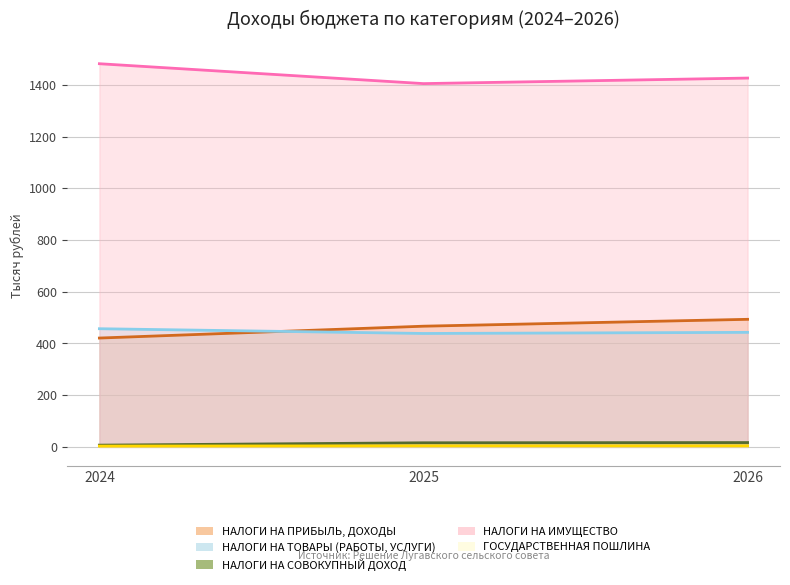

Rank the series by their maximum value, from highest to lowest.

НАЛОГИ НА ИМУЩЕСТВО, НАЛОГИ НА ПРИБЫЛЬ, ДОХОДЫ, НАЛОГИ НА ТОВАРЫ (РАБОТЫ, УСЛУГИ), НАЛОГИ НА СОВОКУПНЫЙ ДОХОД, ГОСУДАРСТВЕННАЯ ПОШЛИНА